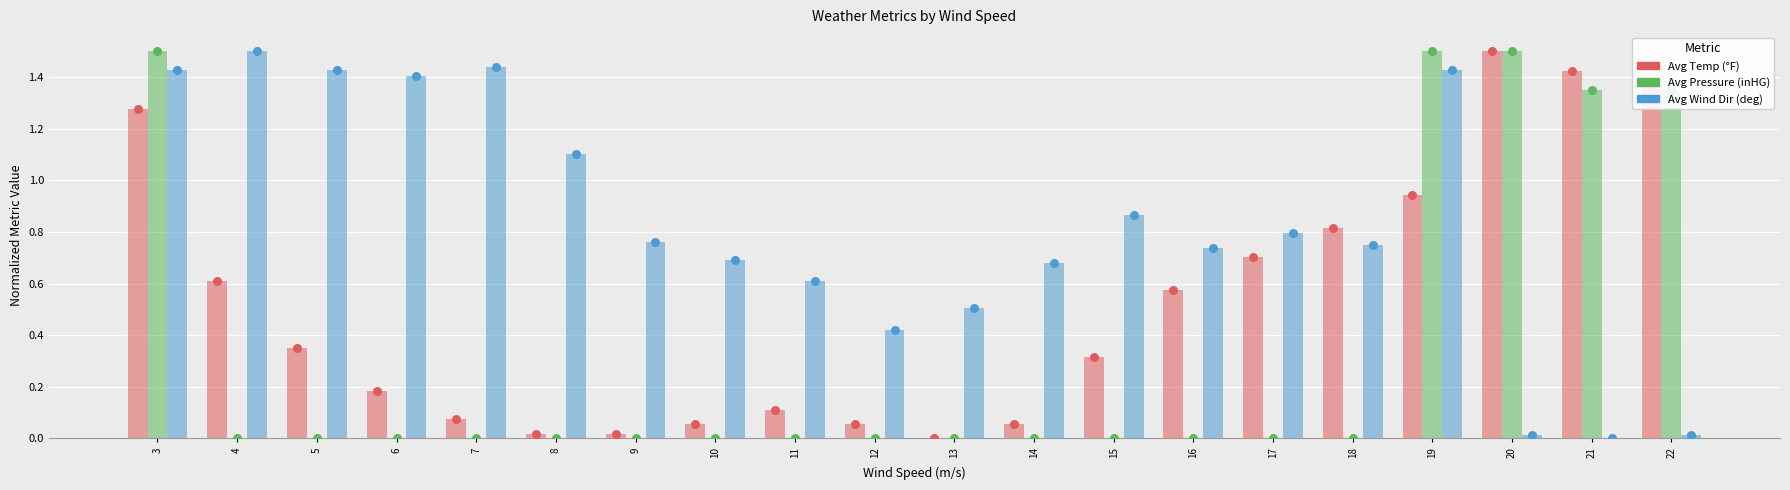

What are all the series names shown in the legend?

Avg Temp (°F), Avg Pressure (inHG), Avg Wind Dir (deg)